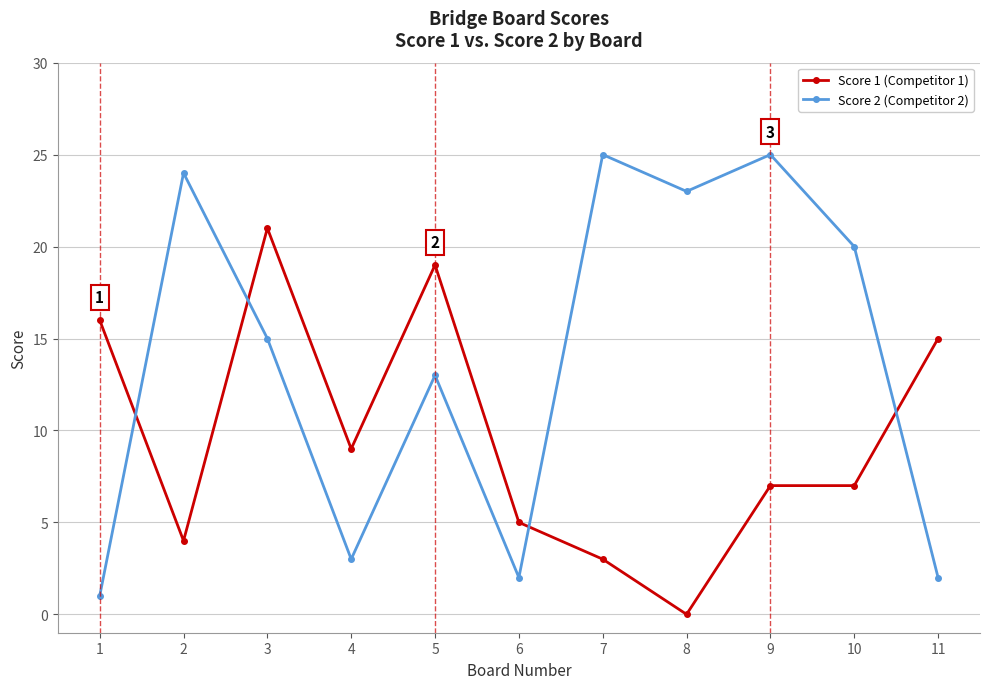

True or false: Score 1 (Competitor 1) and Score 2 (Competitor 2) cross at least once.

True